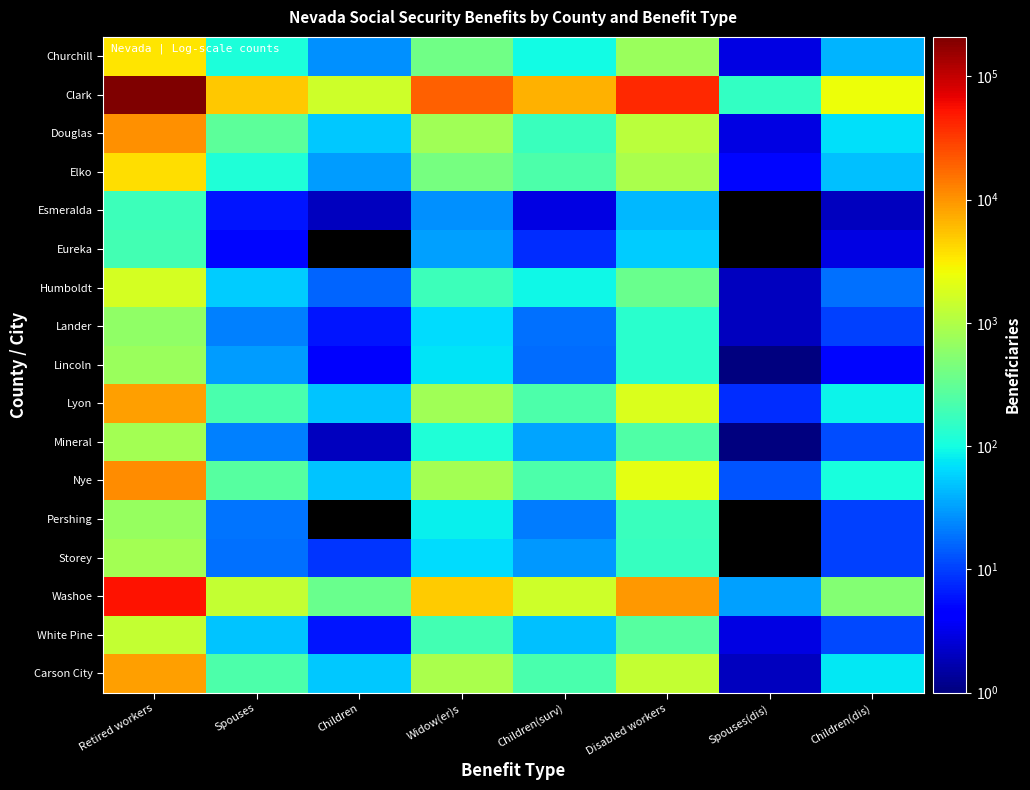

How many categories are shown in the chart?

8